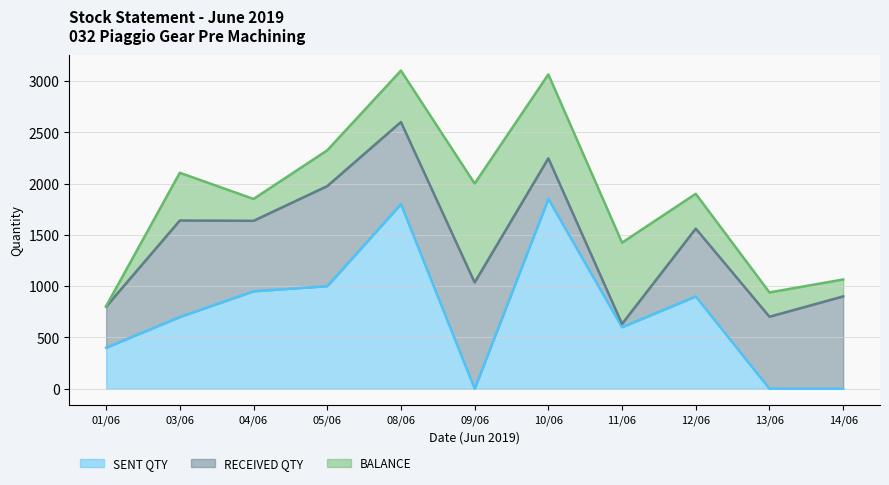

Count the number of categories in the chart.

11